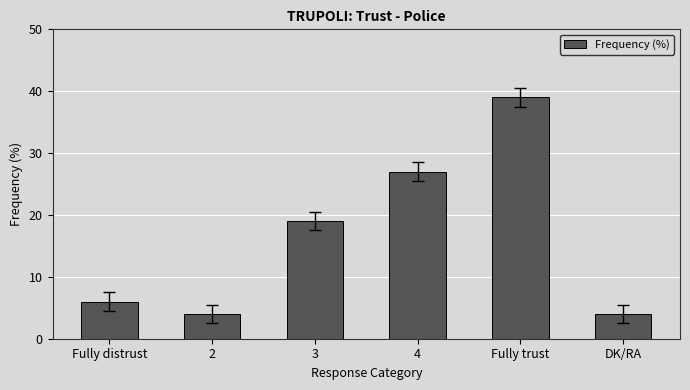

What value does the data have at 3, to the nearest 10?

20